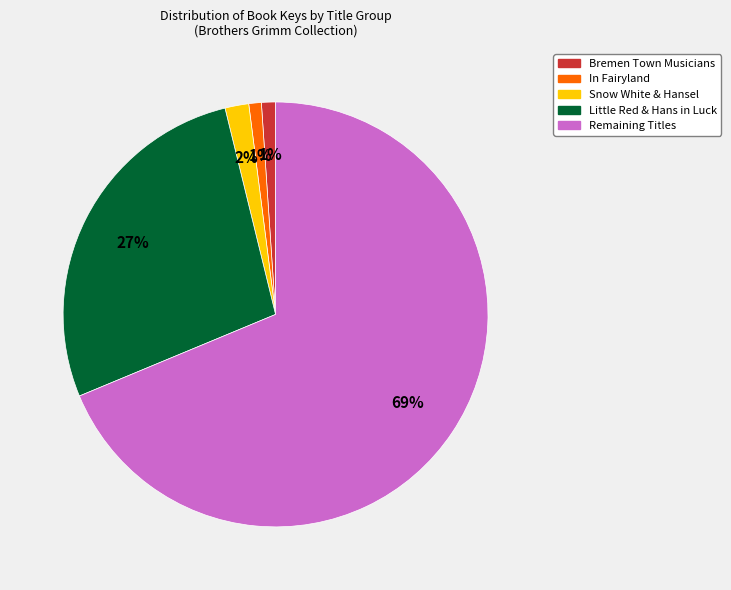

Between Little Red & Hans in Luck and Remaining Titles, which is larger?

Remaining Titles